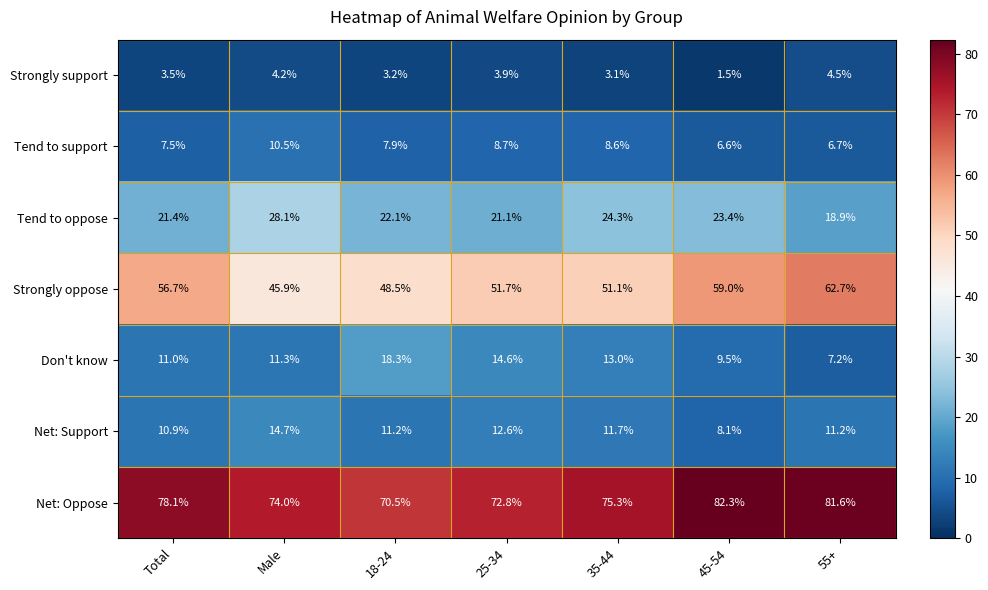

Is it true that Don't know equals 11.3 at Male?

True